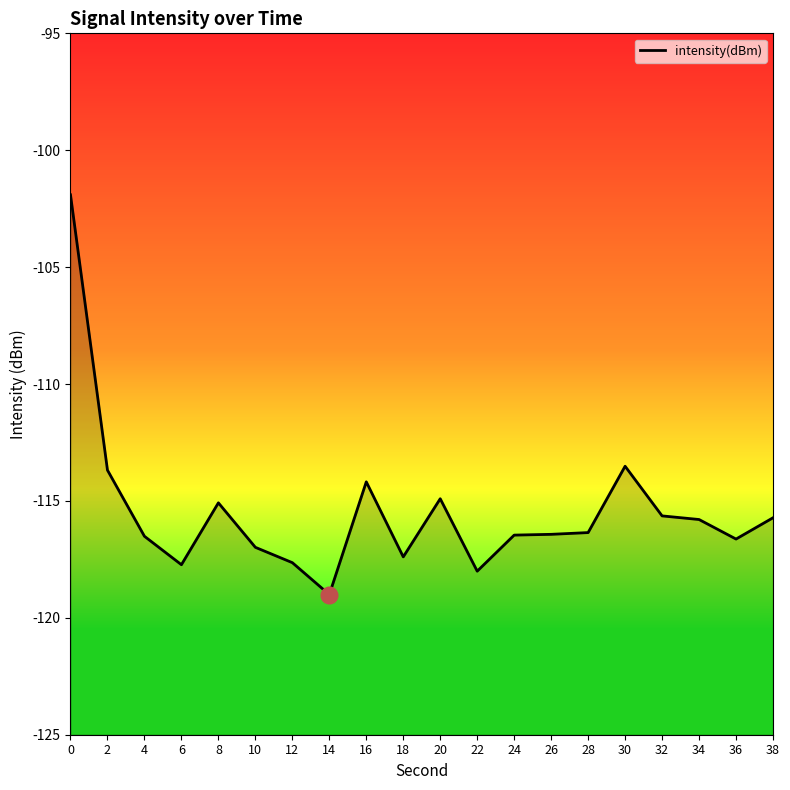

Is it true that the value at 34 is -115.8?

True